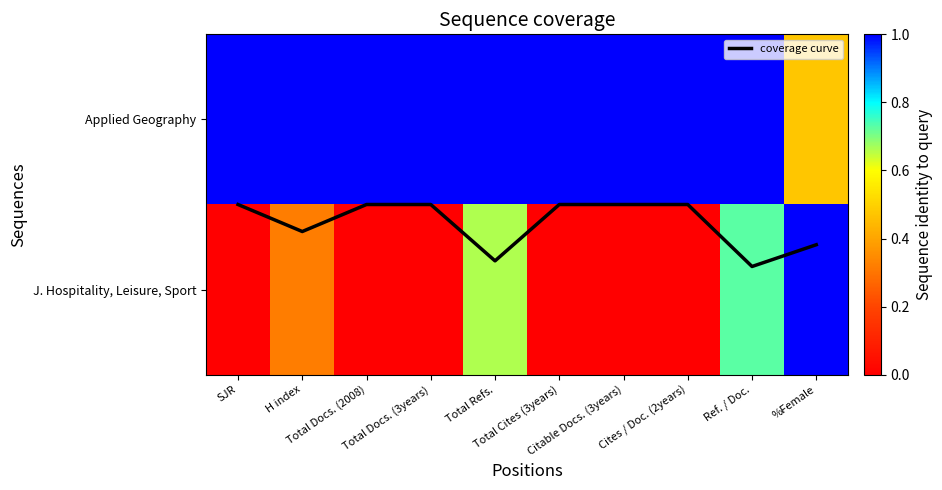

What is the difference between the coverage curve values at Ref. / Doc. and H index?

0.2